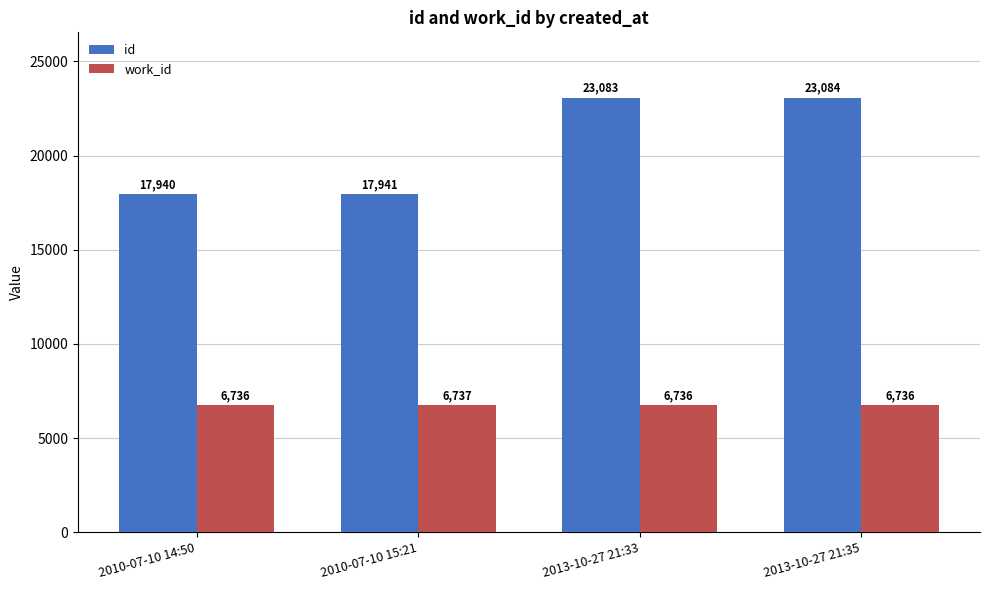

How many bars are there in each group?

2